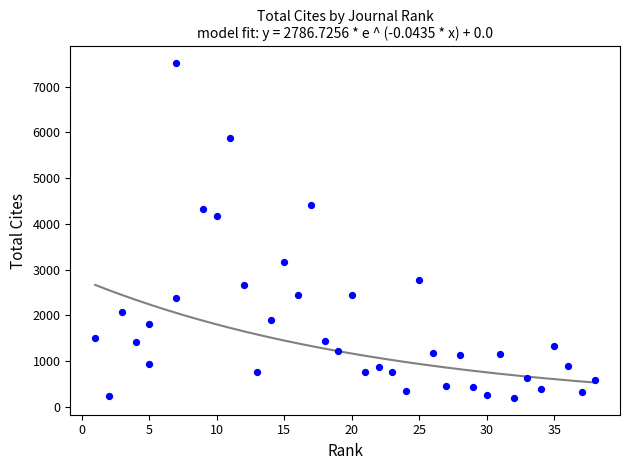

What is the range of Y values (max minus min)?

7318